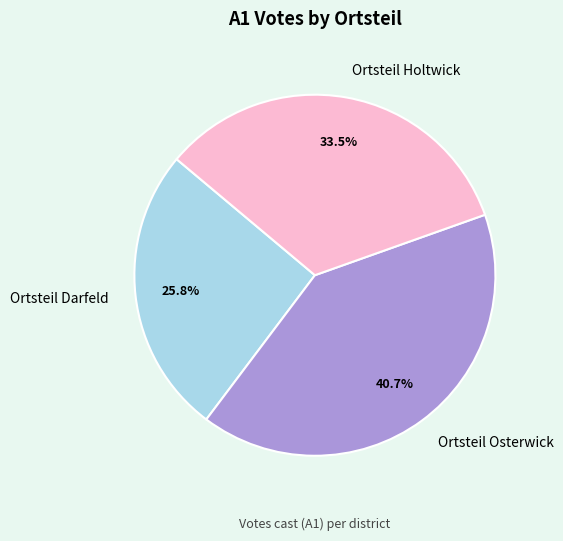

Does Ortsteil Osterwick account for over 50% of the chart?

No